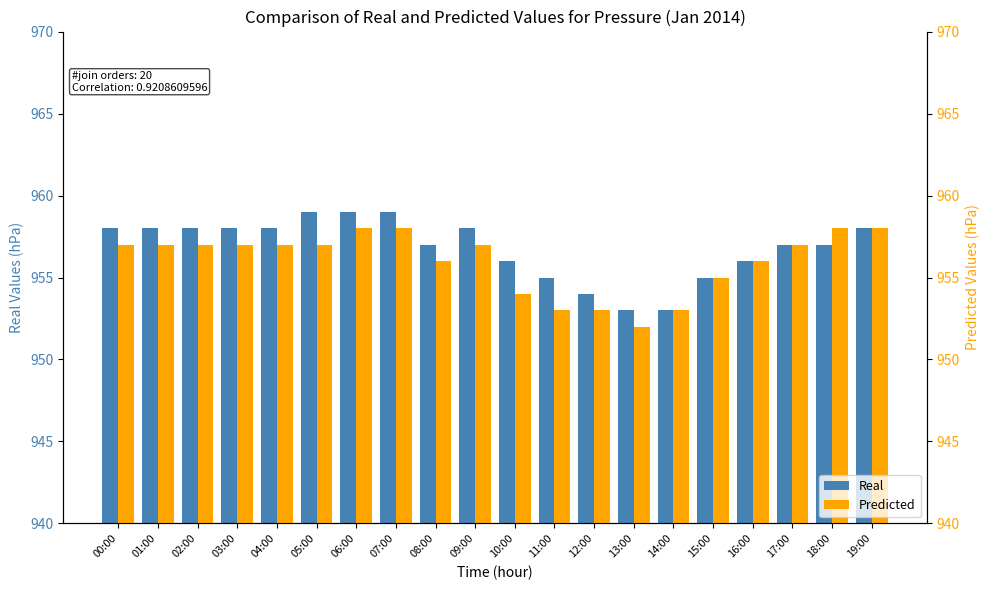

Does the chart contain any negative values?

No